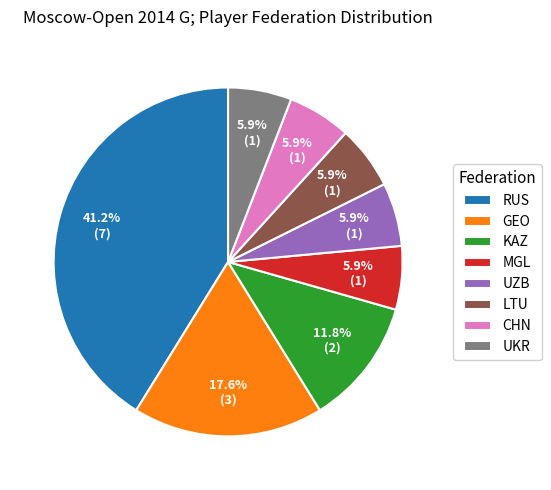

Count the number of slices in the pie.

8